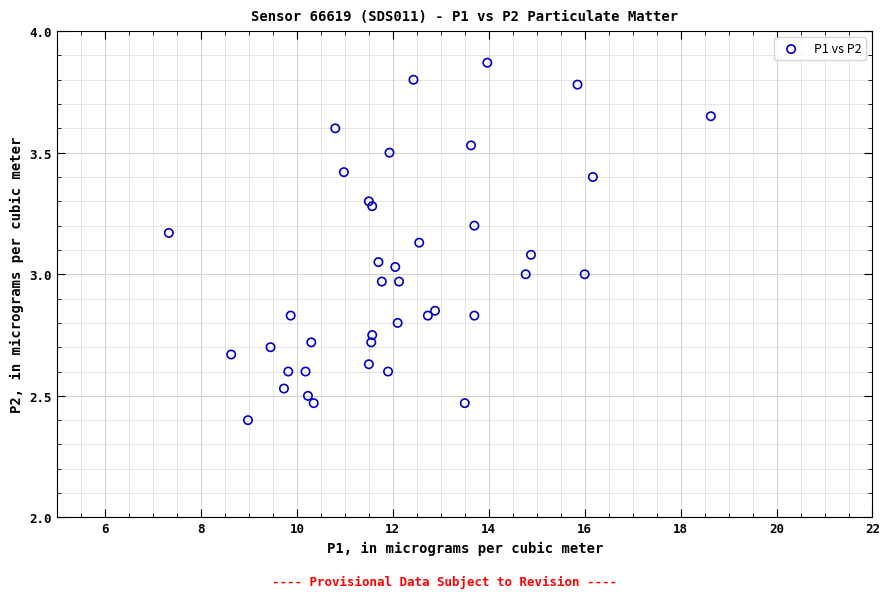

What is the range of Y values (max minus min)?

1.5